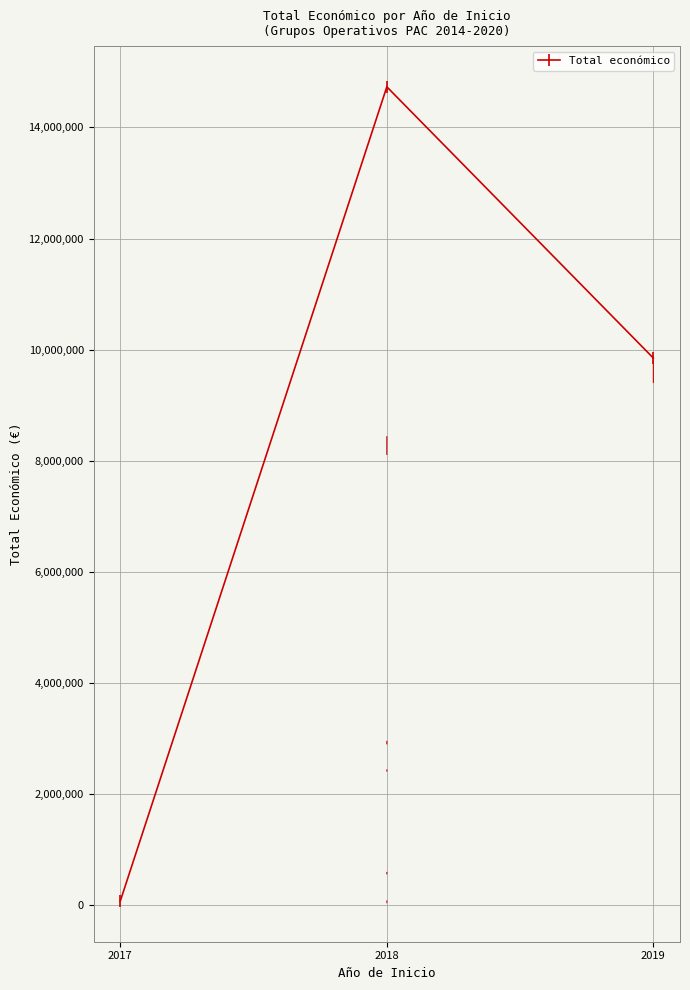

What is the average value?

8217174